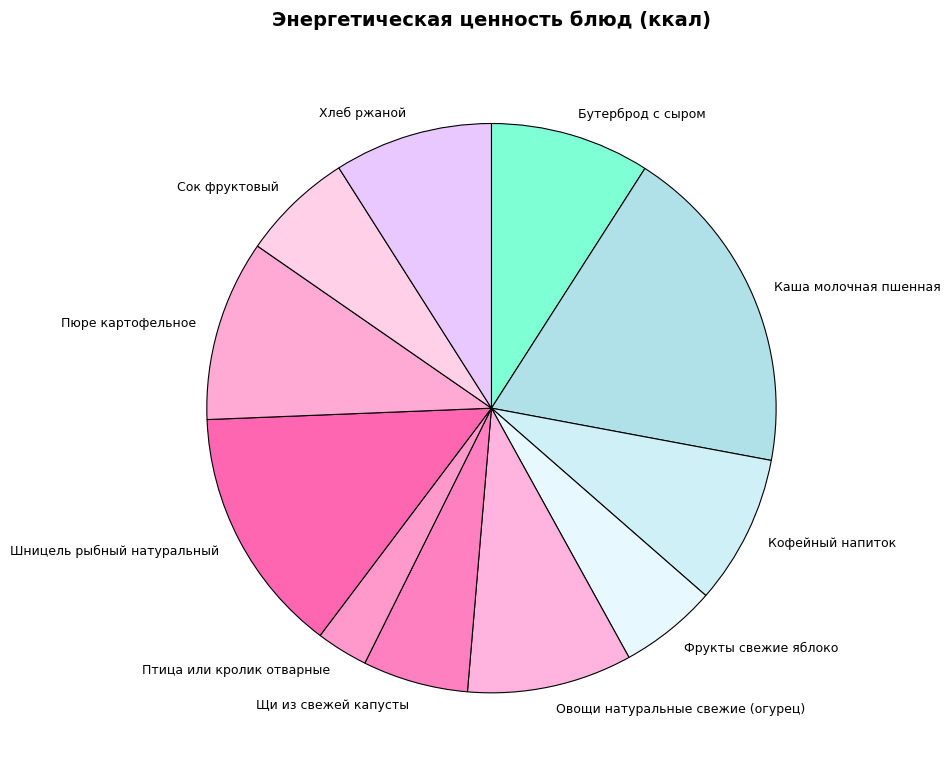

Is the sum of Кофейный напиток and Шницель рыбный натуральный greater than half?

No